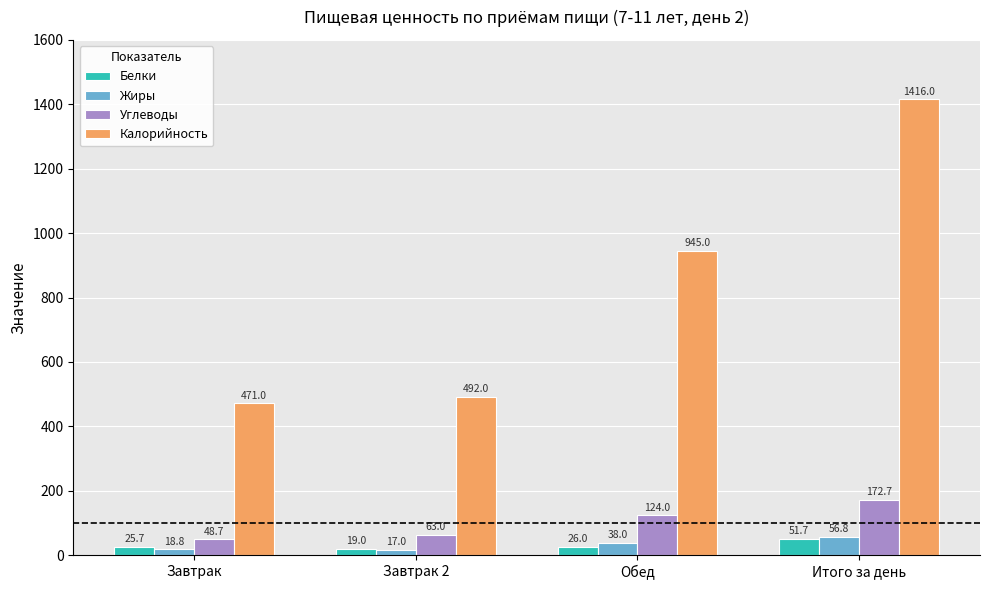

Is it true that Углеводы equals 124.0 at Обед?

True